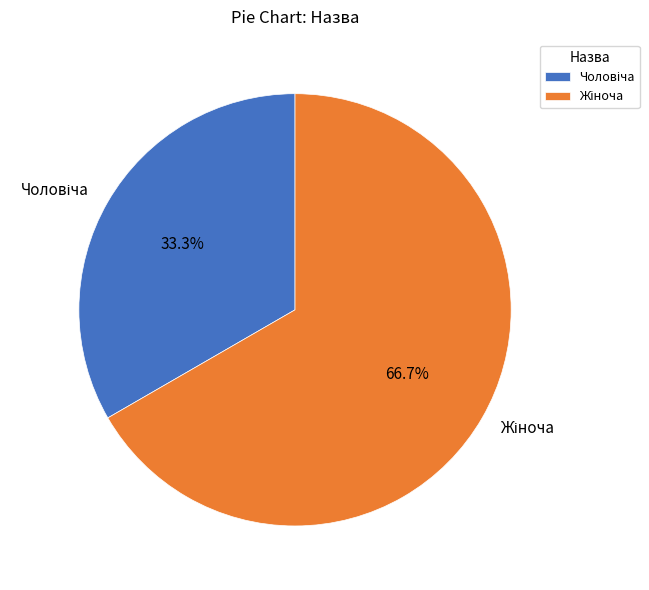

Does any single category account for the majority?

Yes